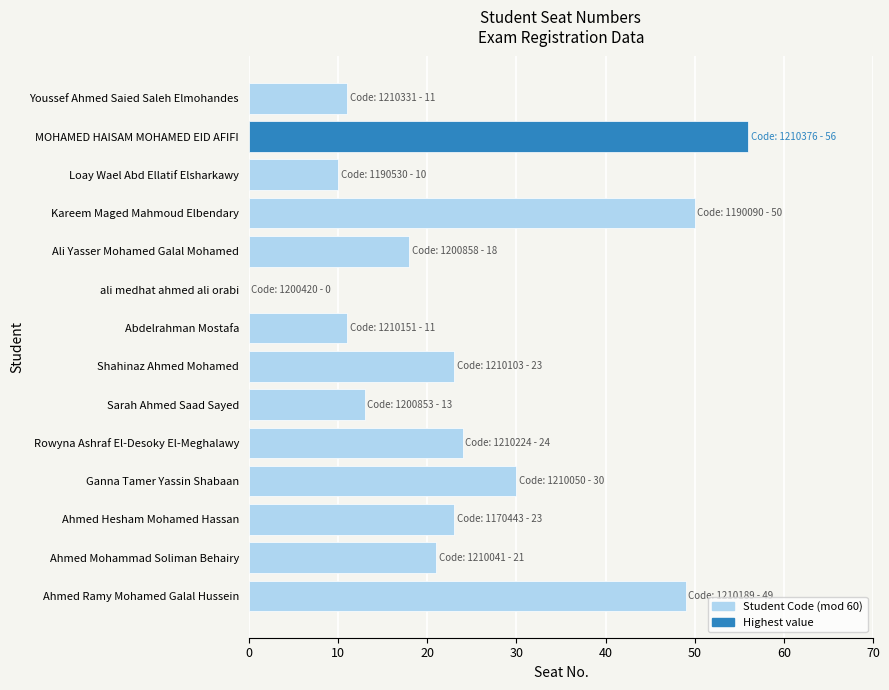

What is the sum of all values?

339